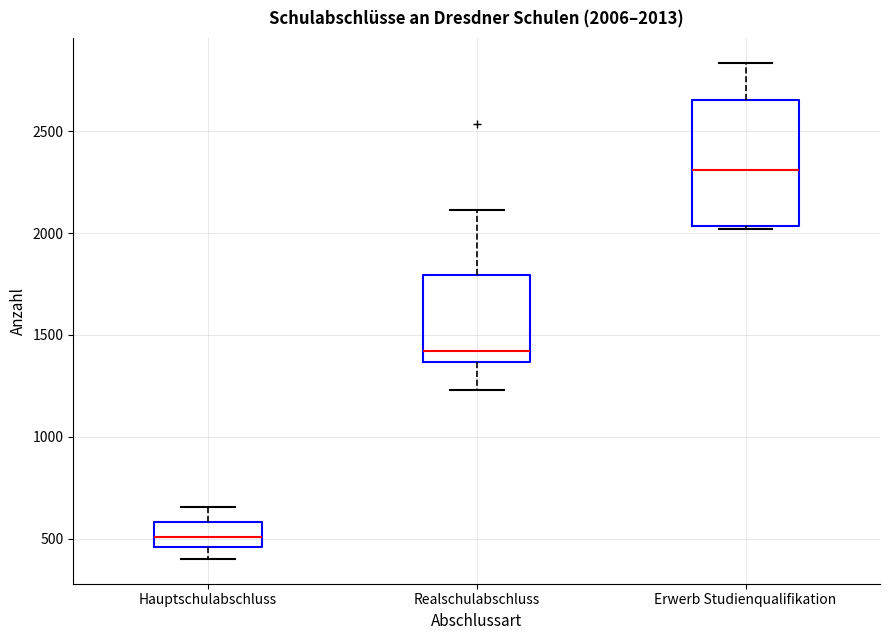

Which box is the tallest, from its lower edge to its upper edge?

Erwerb Studienqualifikation